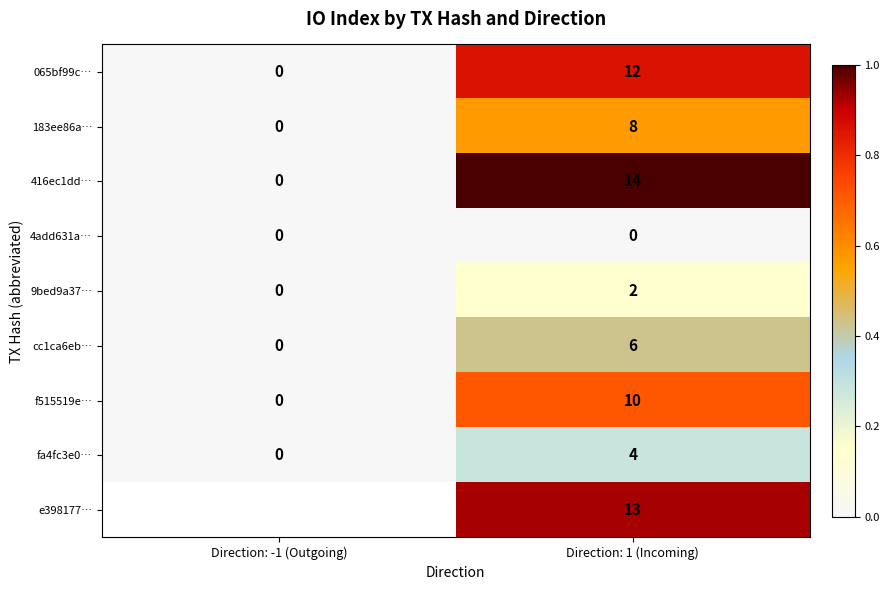

Rank the series at Direction: 1 (Incoming) from lowest to highest value.

4add631a…, 9bed9a37…, fa4fc3e0…, cc1ca6eb…, 183ee86a…, f515519e…, 065bf99c…, e398177…, 416ec1dd…